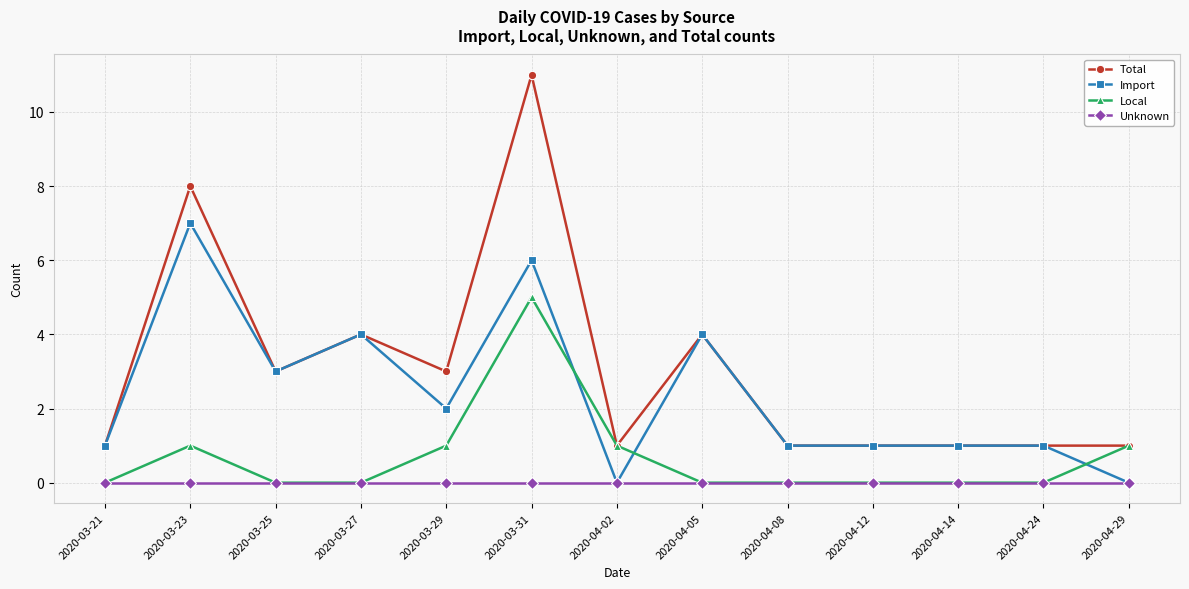

Is it true that Total equals 0 at 2020-04-24?

False